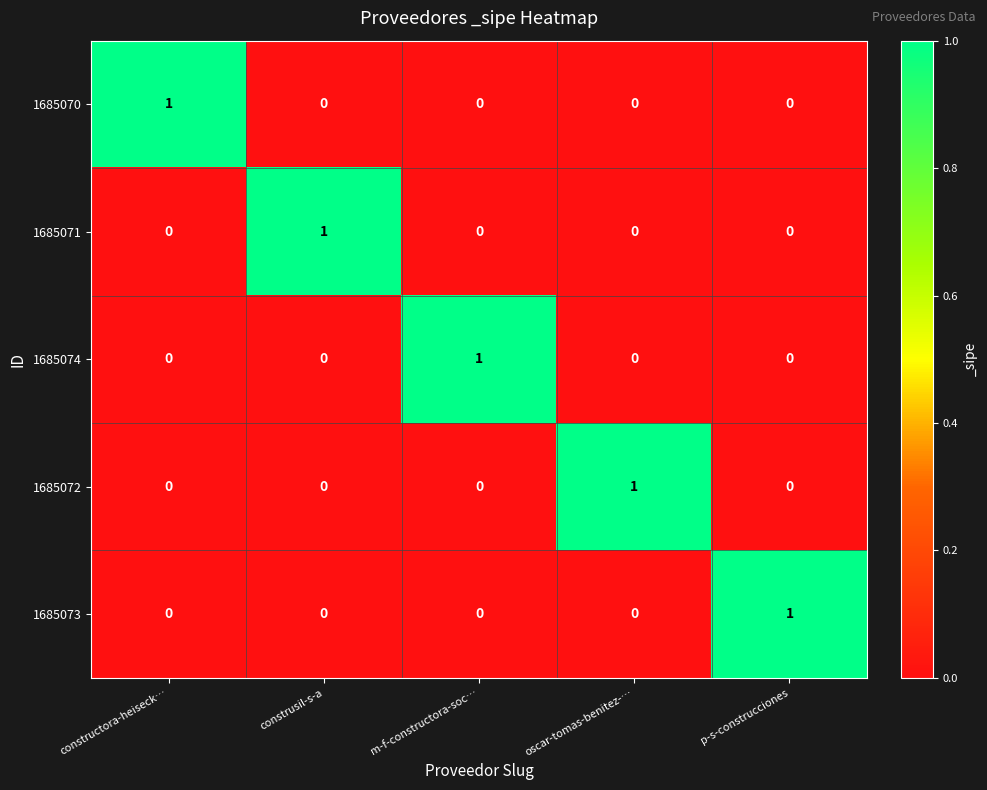

At how many categories does at least one series exceed 0?

5